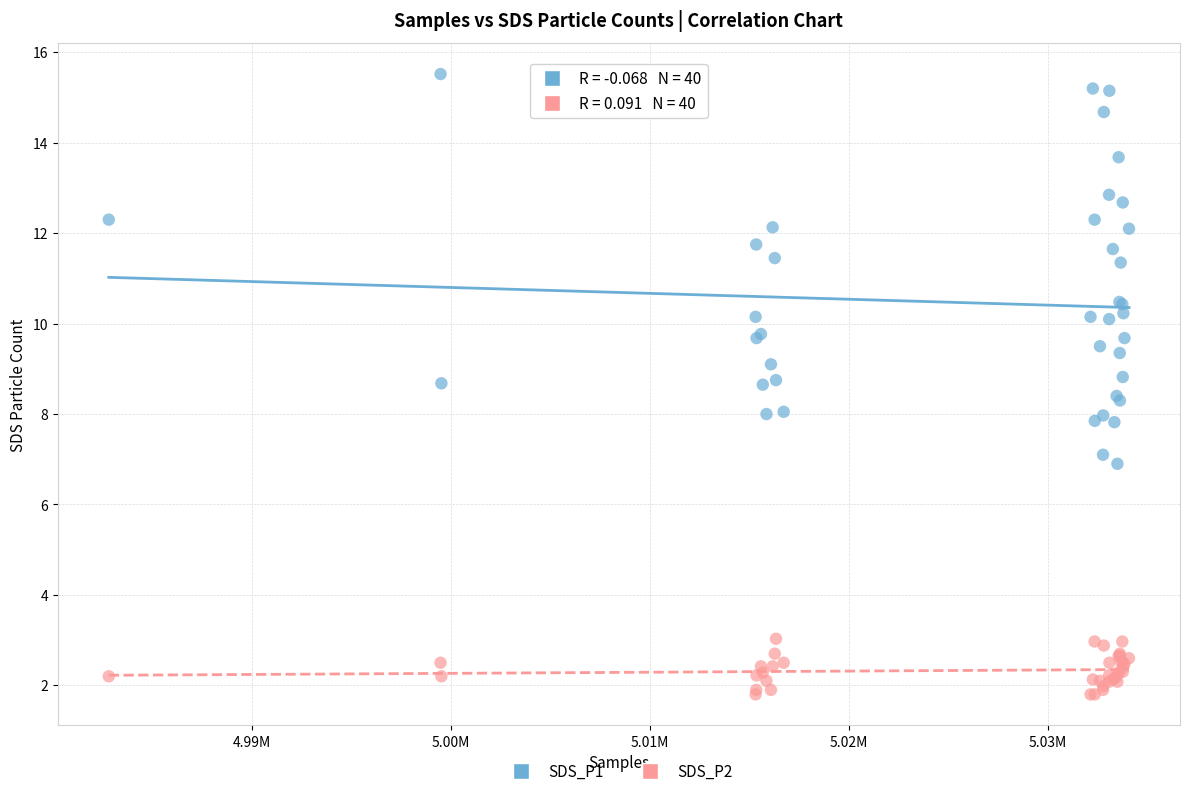

Which series has the largest Y range (max minus min)?

SDS_P1